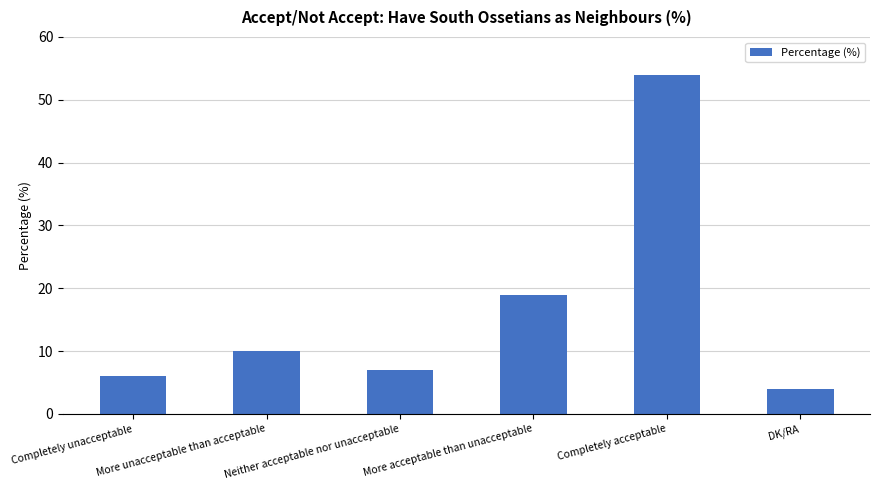

Count the number of categories in the chart.

6